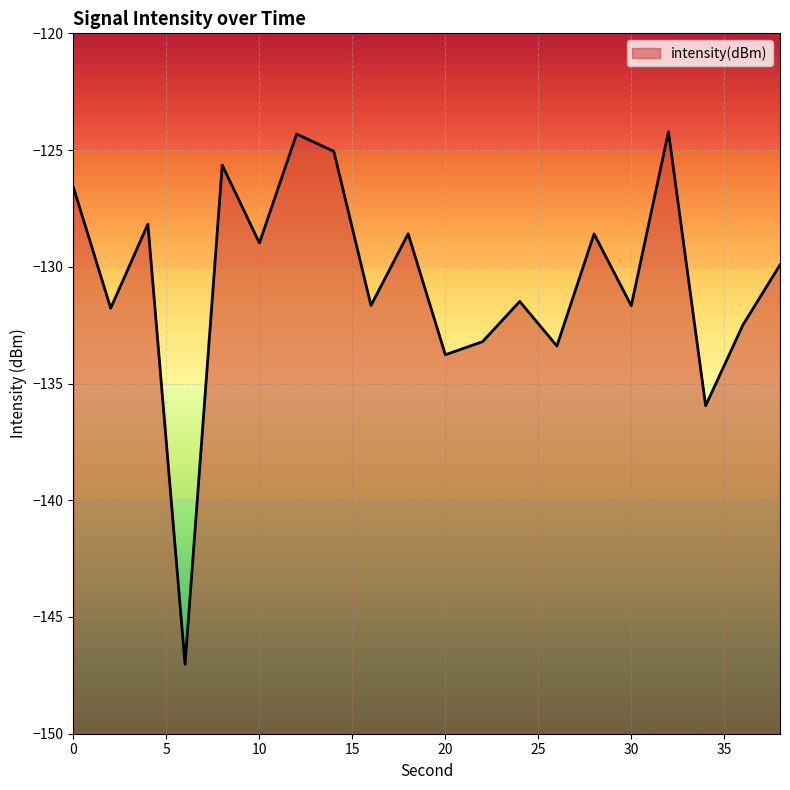

At which label is the value closest to -135?

34